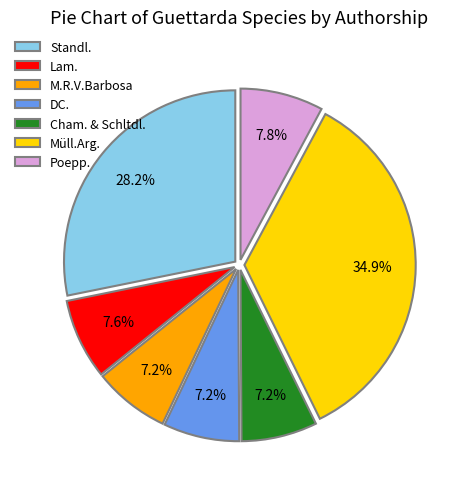

What is the largest slice in the pie chart?

Müll.Arg.